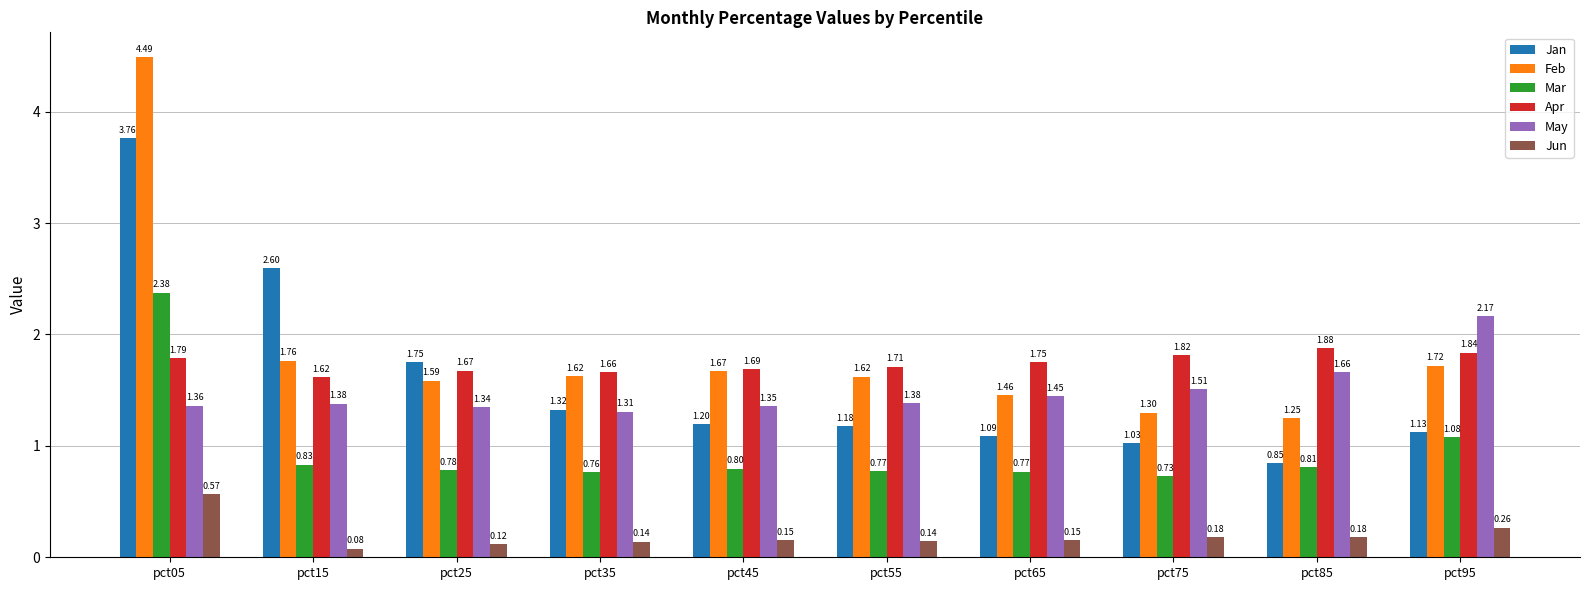

How many data points in Jan are above 1?

9